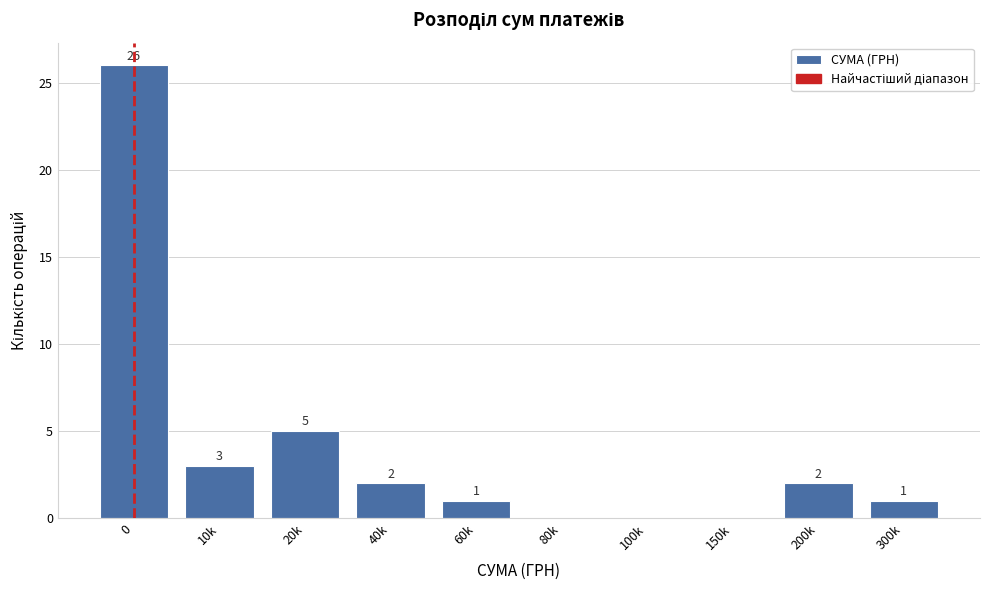

Reading left to right, transcribe all the data shown in this chart.

0=26	10k=3	20k=5	40k=2	60k=1	80k=0	100k=0	150k=0	200k=2	300k=1